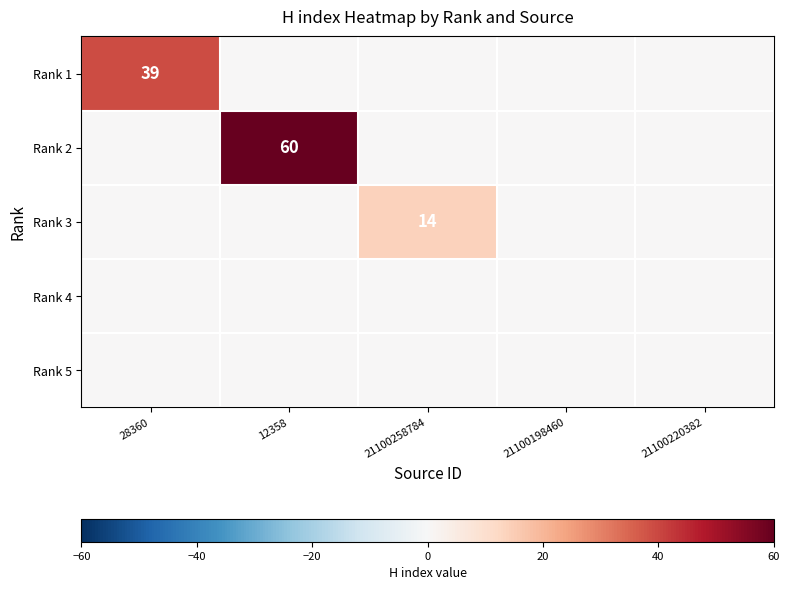

At 12358, list the series in order from largest to smallest.

Rank 2, Rank 1, Rank 3, Rank 4, Rank 5